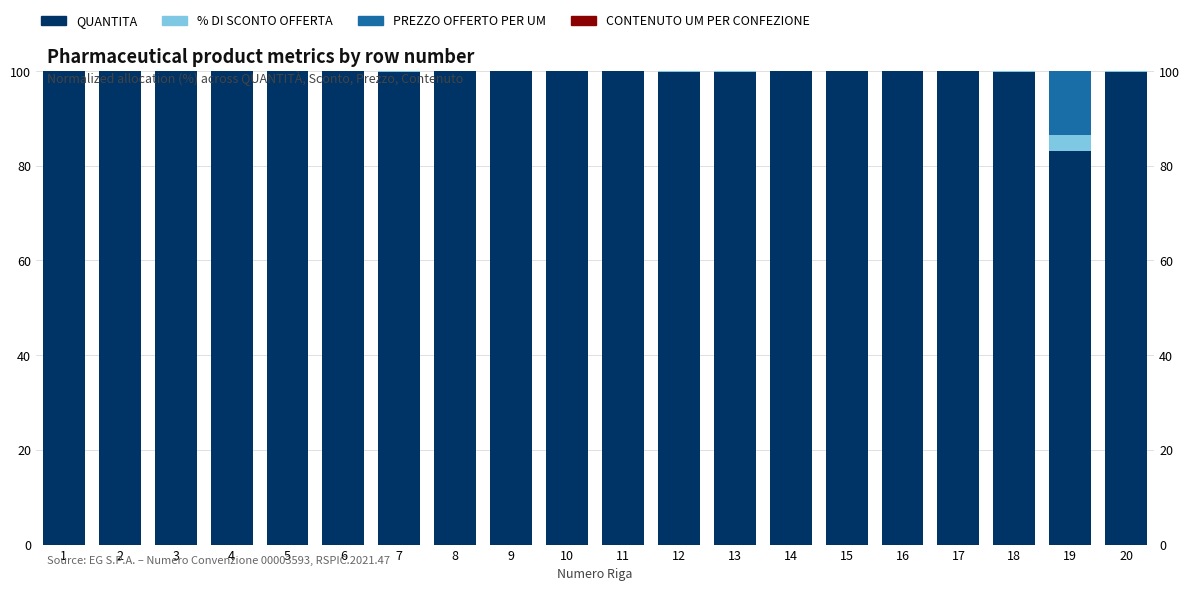

List the series in order of their peak value, highest first.

QUANTITA, PREZZO OFFERTO PER UM, % DI SCONTO OFFERTA, CONTENUTO UM PER CONFEZIONE